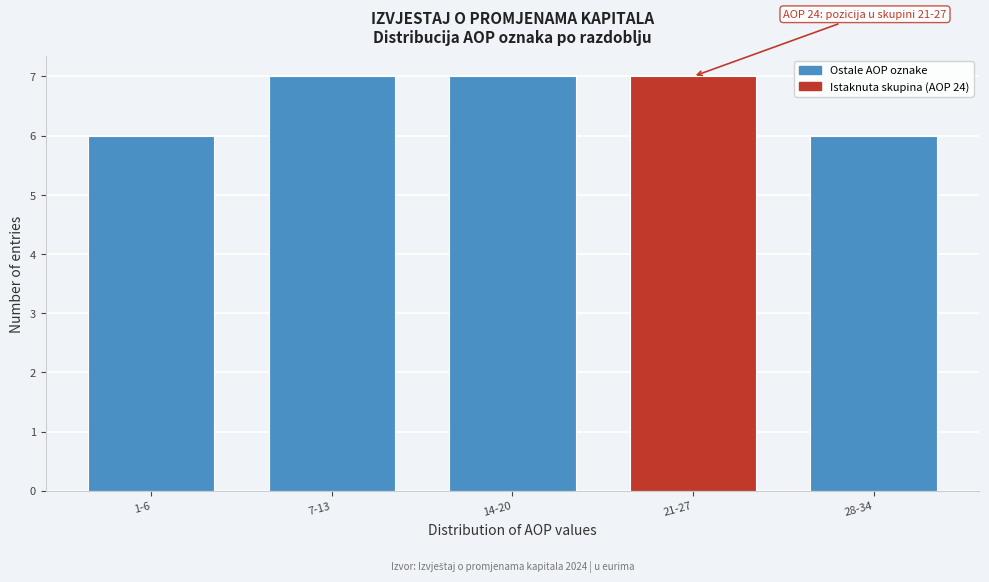

Reading left to right, list all the values displayed in this chart.

1-6=6	7-13=7	14-20=7	21-27=7	28-34=6